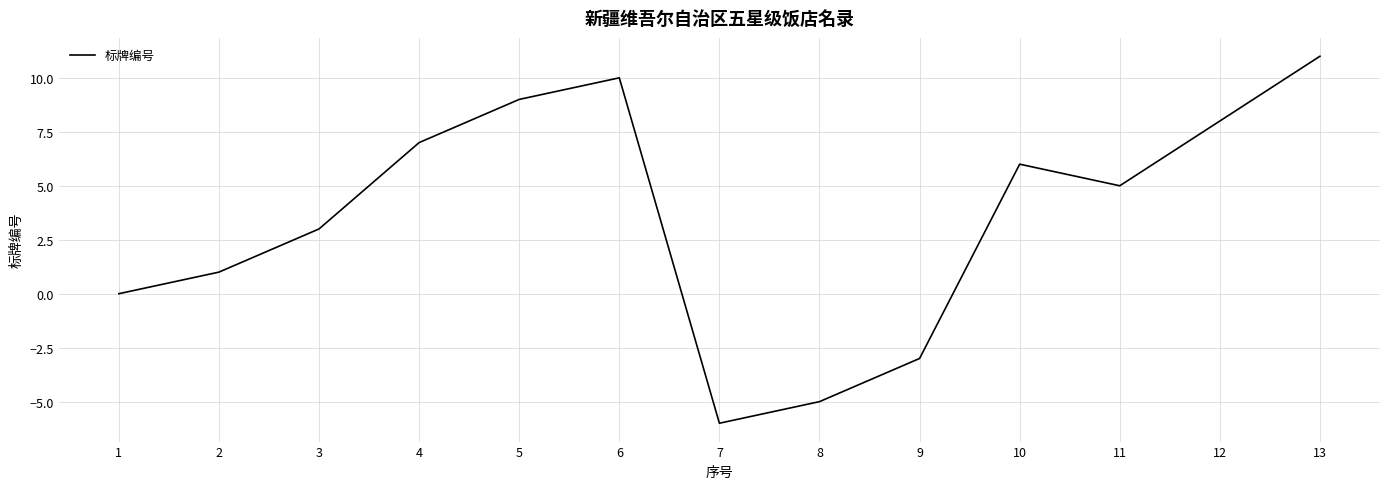

How many interior local valleys (lower than both neighbors) does the data have?

2